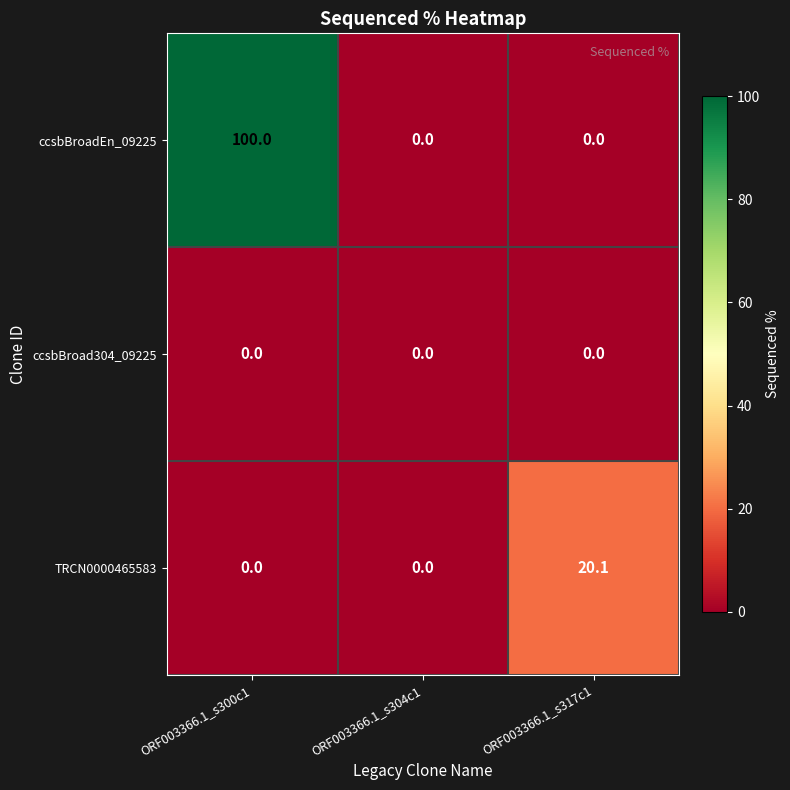

Is it true that ccsbBroadEn_09225 equals 100.0 at ORF003366.1_s300c1?

True